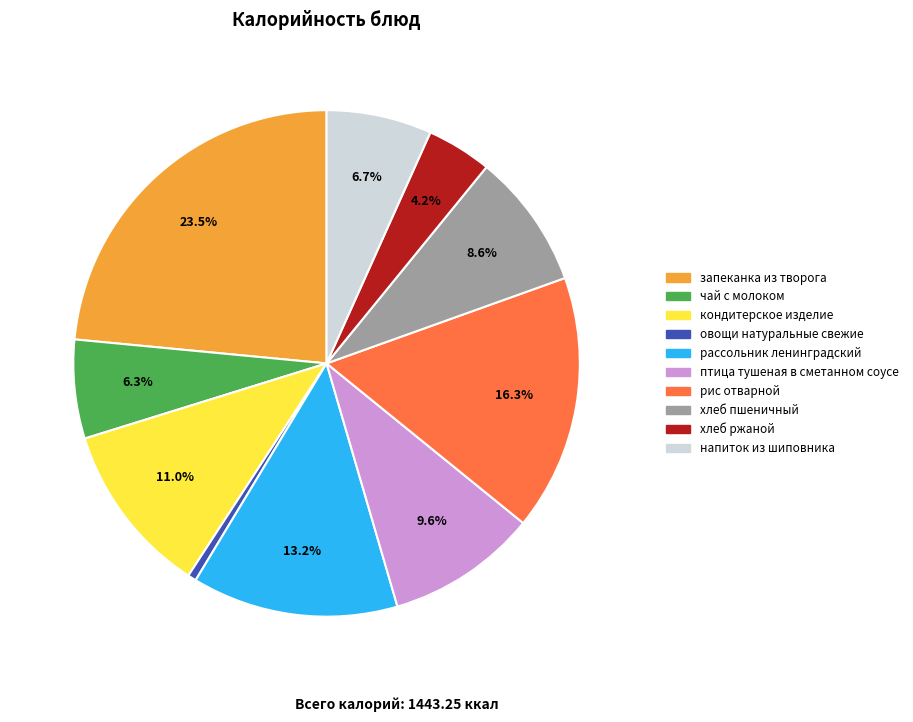

Approximately how many times larger is the value at рис отварной compared to хлеб ржаной?

3.9